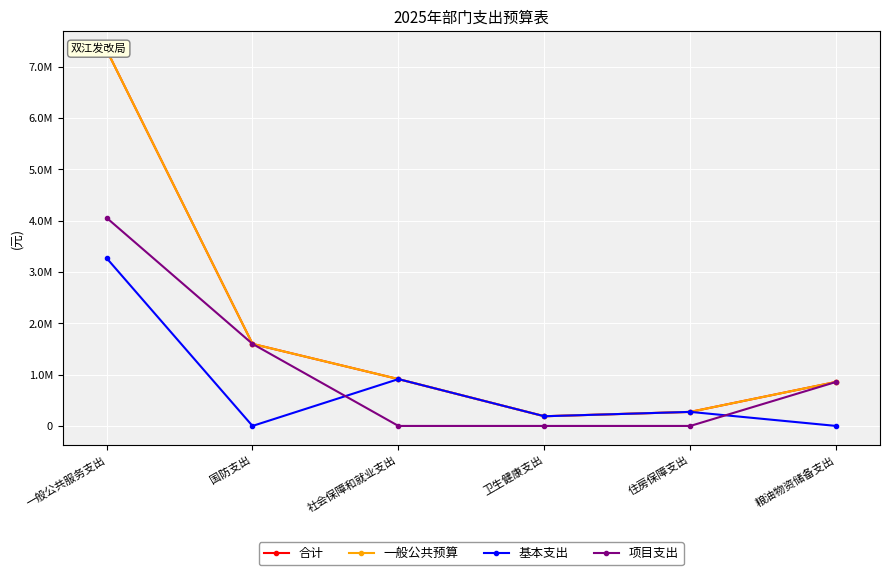

Which label corresponds to the largest value in the chart?

一般公共服务支出